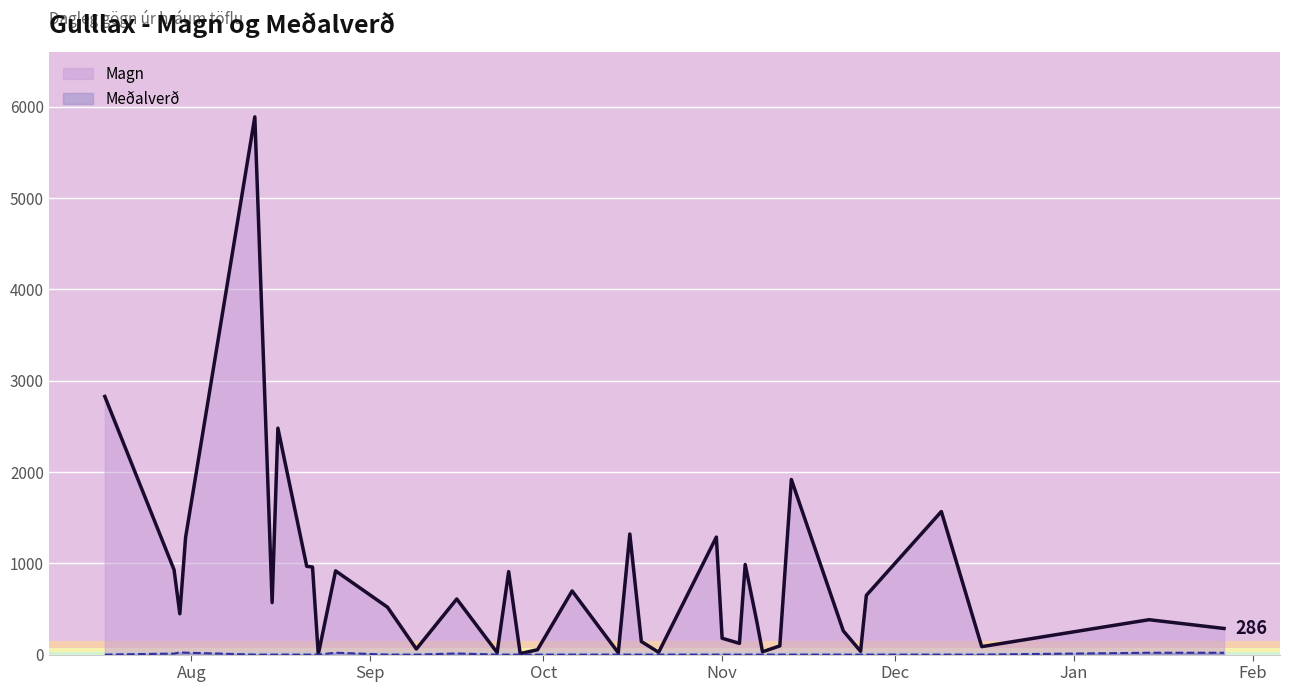

Which series has the widest spread of values?

Magn